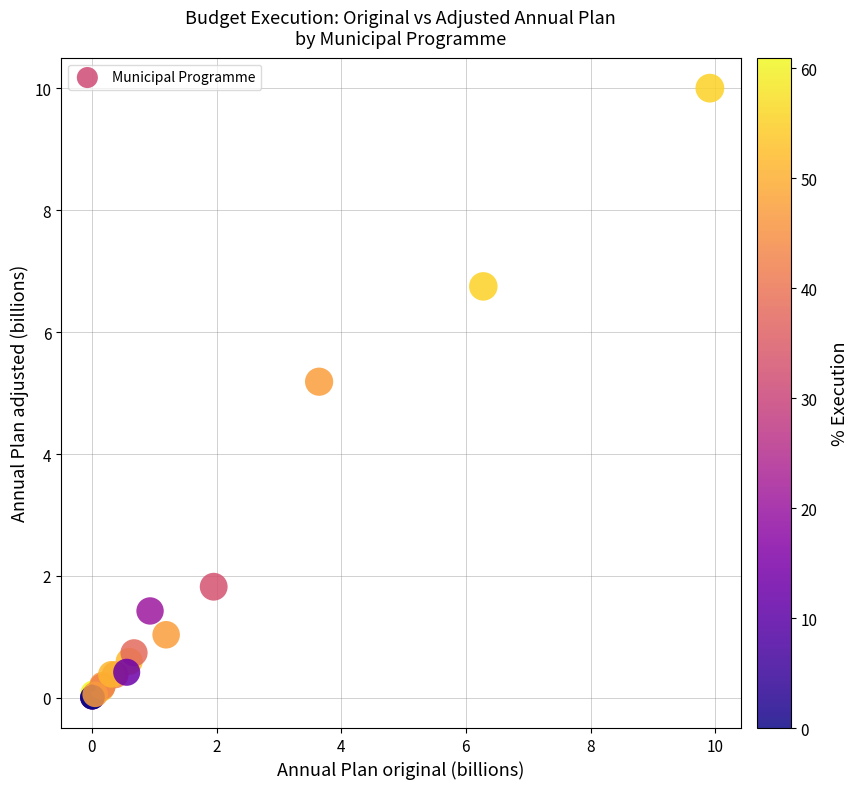

What Y value in the scatter plot is closest to 5?

5.2